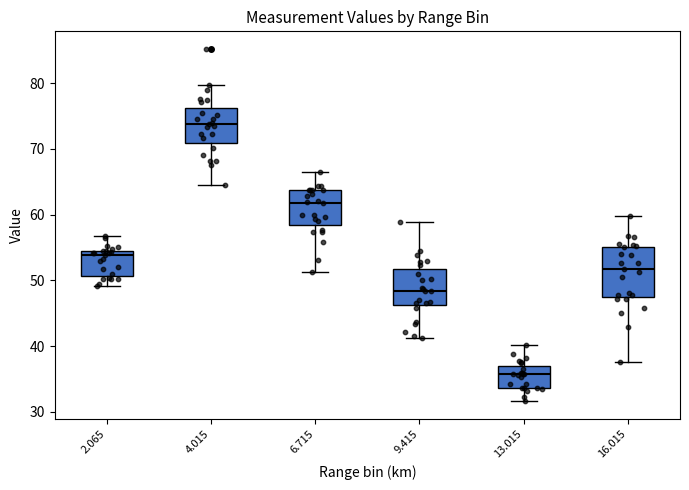

Reading left to right, transcribe this box plot: for each box, give where its median line is, the range the box spans, and where its two whiskers end, as read against the y-axis. The values are not printed on the chart, so give them approximately, as read against the axis.

2.065: median 54 (just below the box's upper edge), box 51 to 54, whiskers 49 to 57
4.015: median 74, box 71 to 76, whiskers 65 to 80
6.715: median 62, box 58 to 64, whiskers 51 to 67
9.415: median 48, box 46 to 52, whiskers 41 to 59
13.015: median 36, box 34 to 37, whiskers 32 to 40
16.015: median 52, box 47 to 55, whiskers 38 to 60